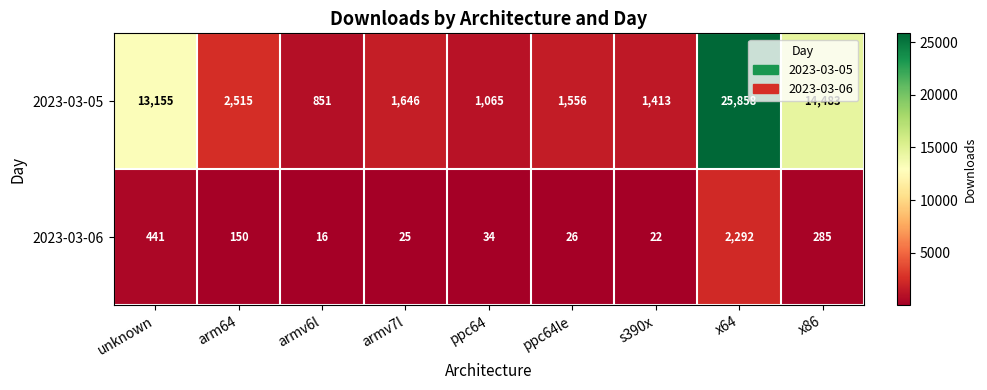

List the series in order of their peak value, lowest first.

2023-03-06, 2023-03-05